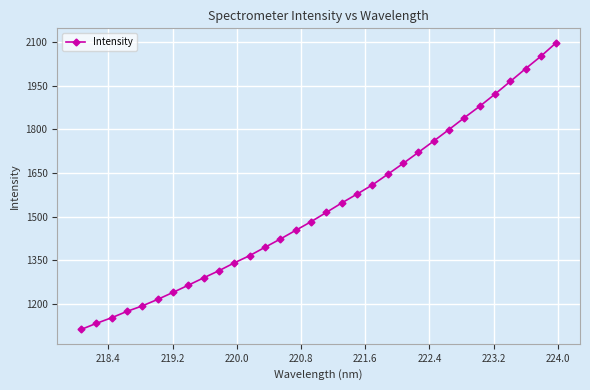

Reading left to right, what are all the values shown in this chart?

1112.4	1133.3	1152.8	1174.6	1193.5	1215.8	1239.8	1264.7	1290.0	1314.6	1341.4	1366.3	1394.9	1423.3	1453.1	1482.7	1514.7	1547.0	1577.6	1609.0	1645.5	1682.6	1720.9	1759.7	1799.2	1839.8	1879.0	1920.8	1964.4	2008.2	2050.9	2097.5